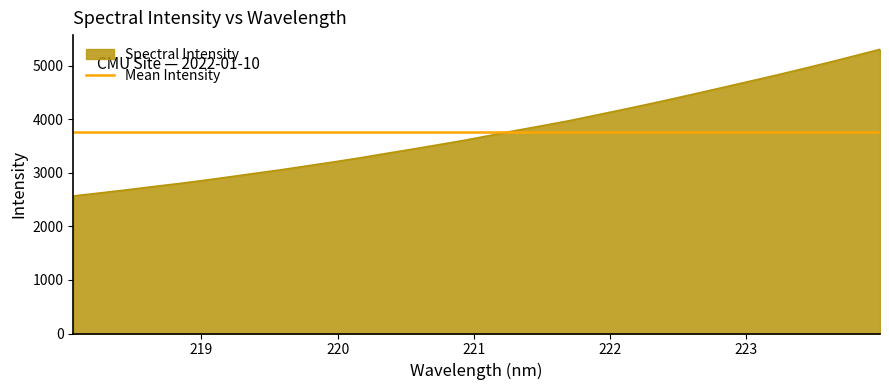

Rank the series by their maximum value, from lowest to highest.

Mean Intensity, Spectral Intensity